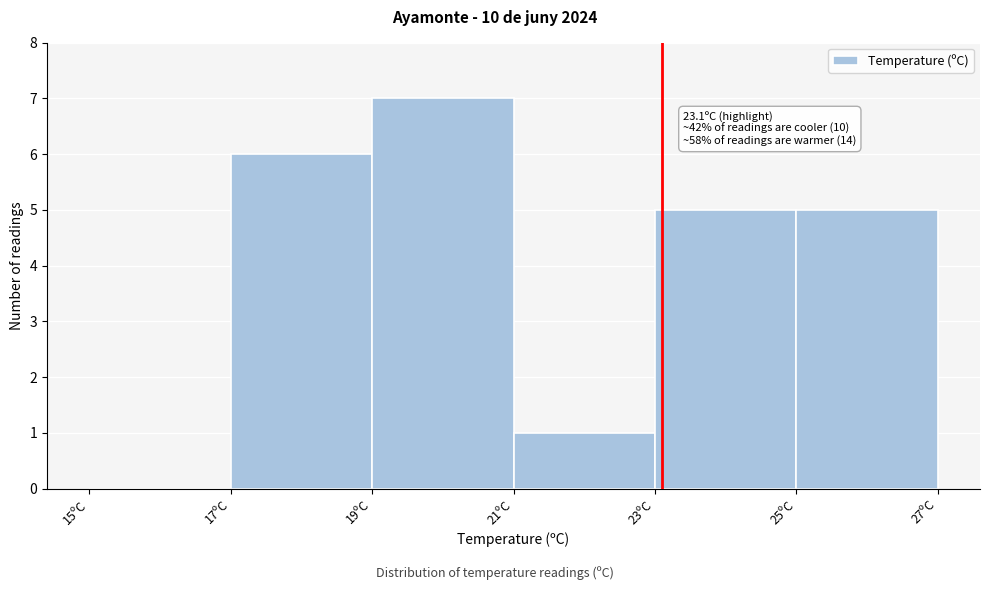

Over which range of the x-axis is the bar tallest?

19 to 21